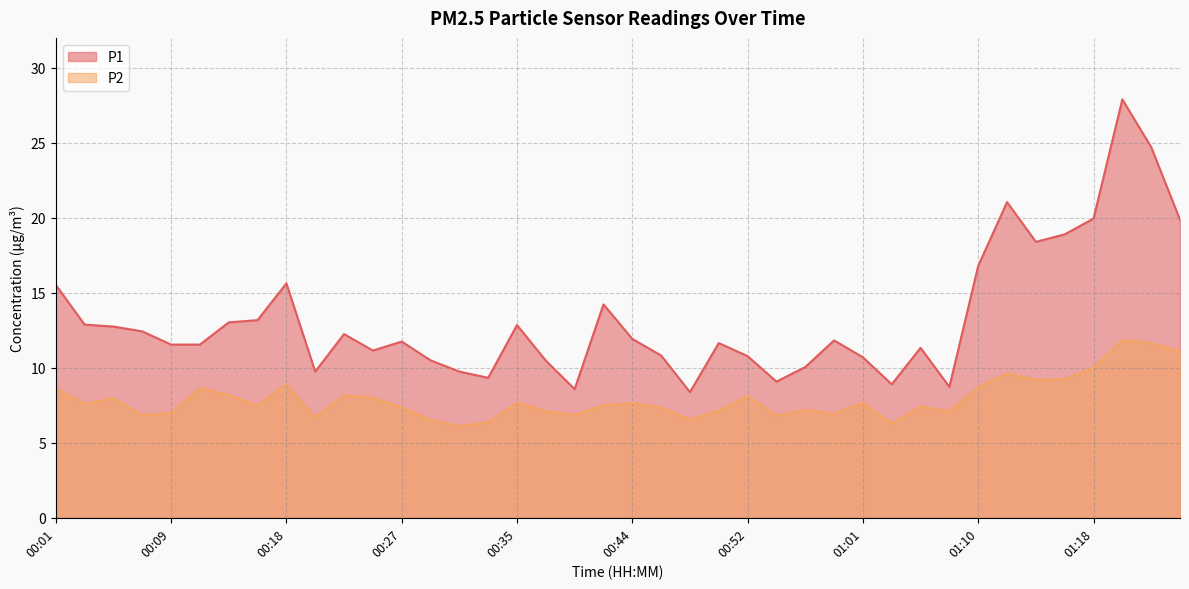

At 00:55, list the series in order from smallest to largest.

P2, P1